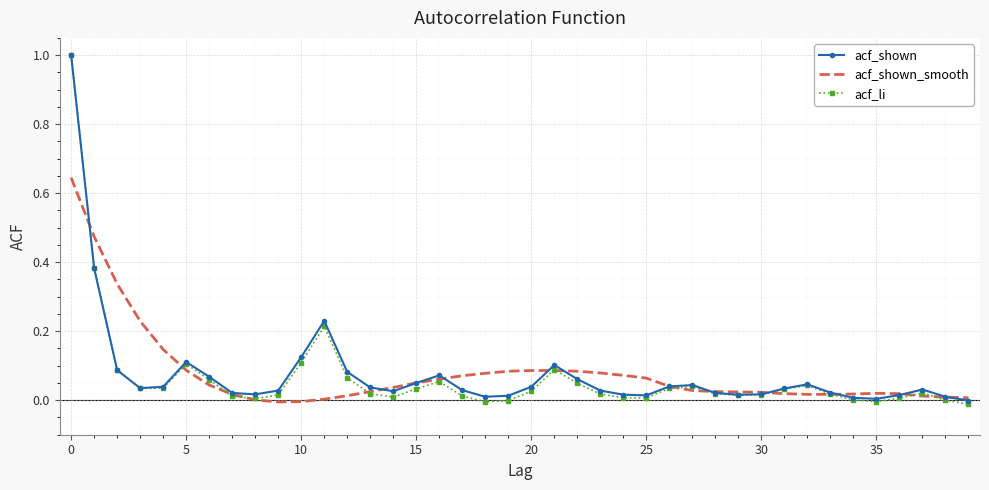

At how many categories does at least one series exceed 0?

40